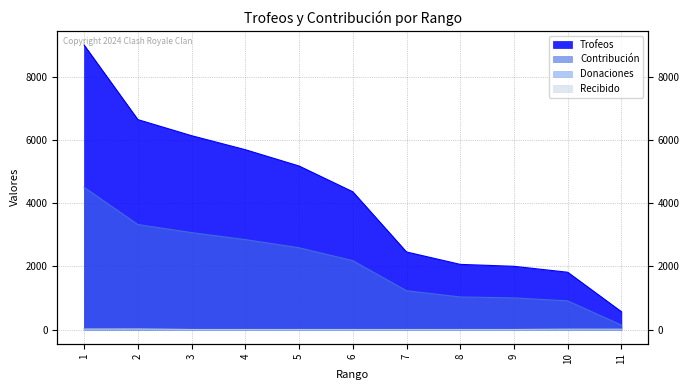

Between 9 and 7, which is larger?

7